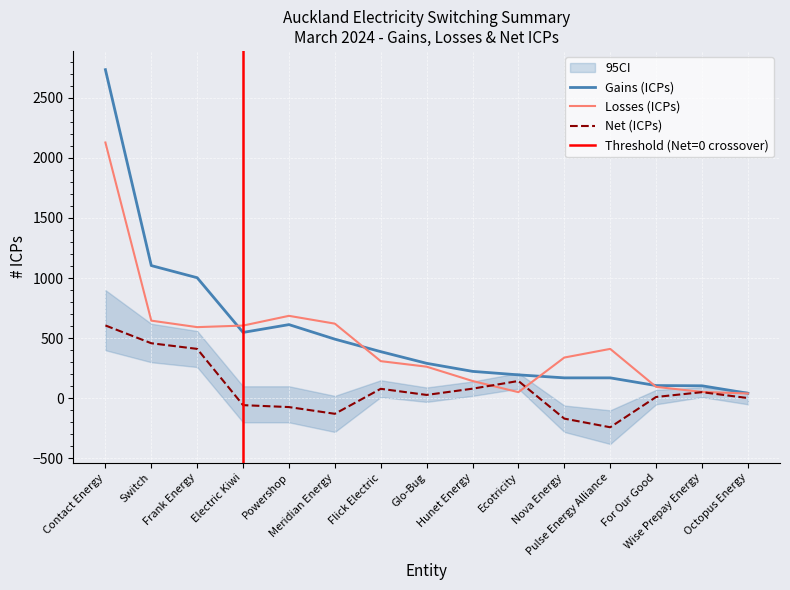

How many data points in Gains (ICPs) are less than 291?

7